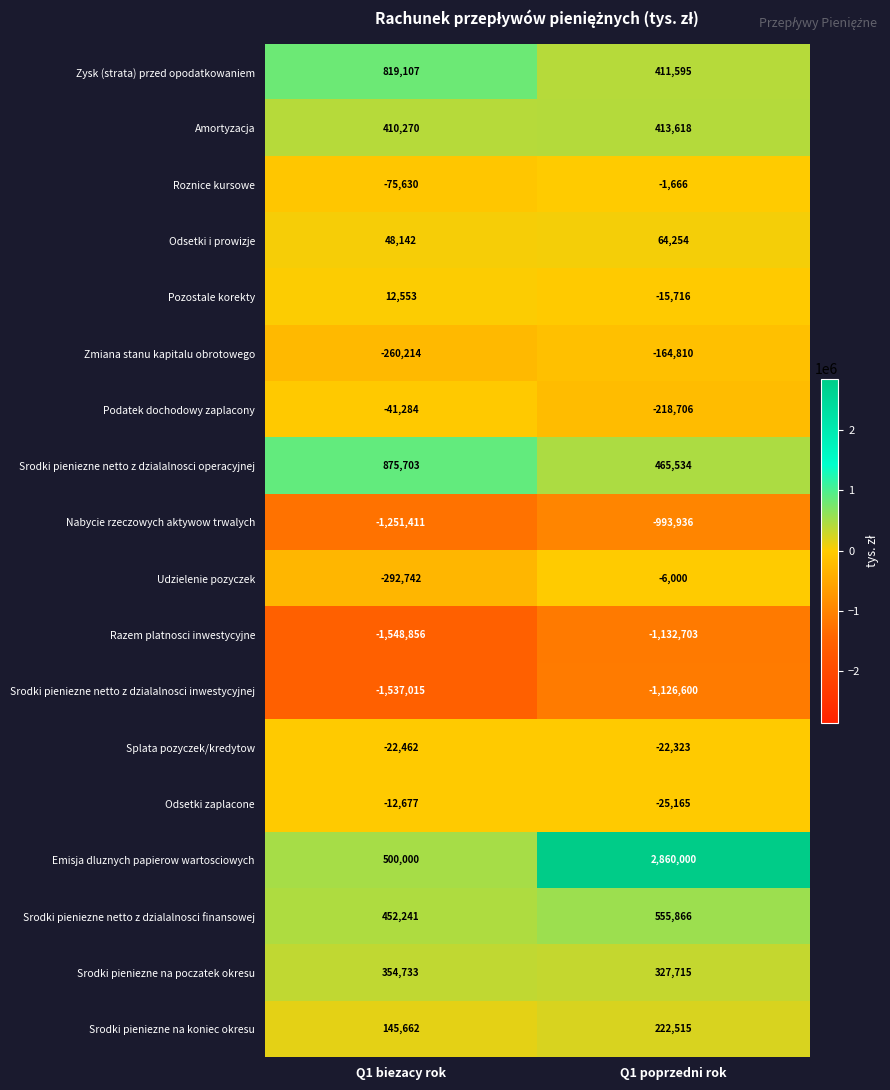

True or false: Srodki pieniezne na poczatek okresu has a value of 354733 at Q1 biezacy rok.

True